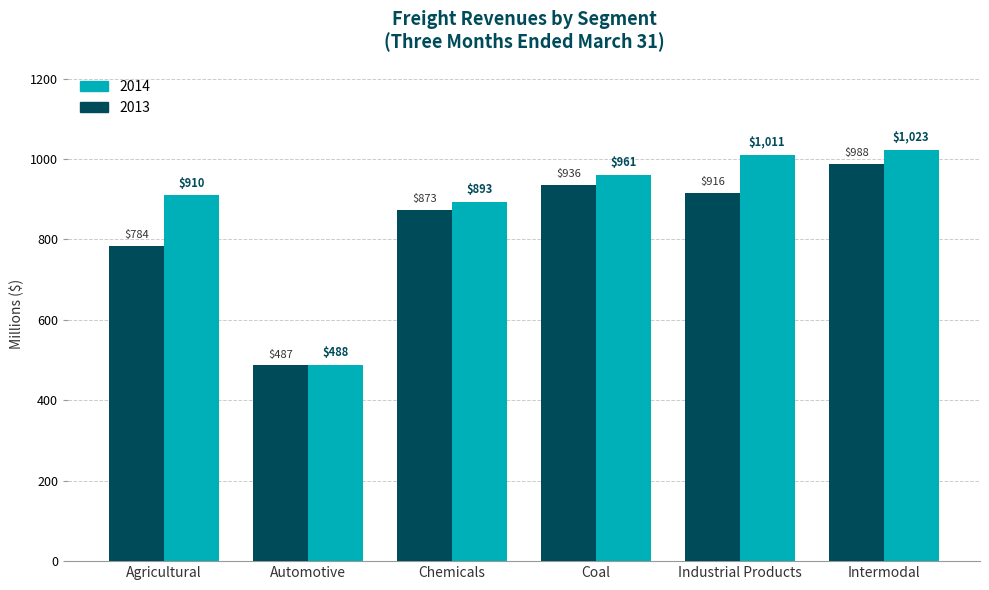

Between Automotive and Industrial Products, which series saw the biggest shift?

2014